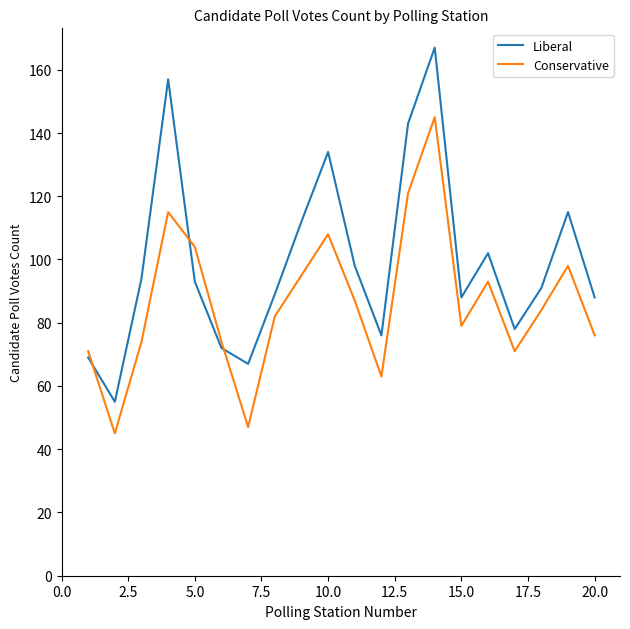

Which series has the largest total across all categories?

Liberal